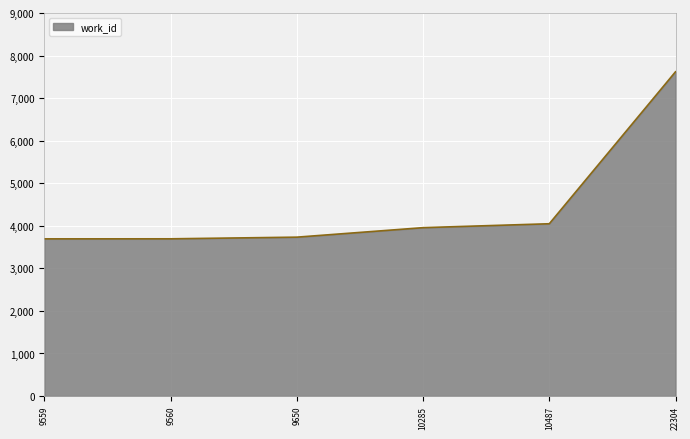

Read the value at 22304, to the nearest 100.

7600